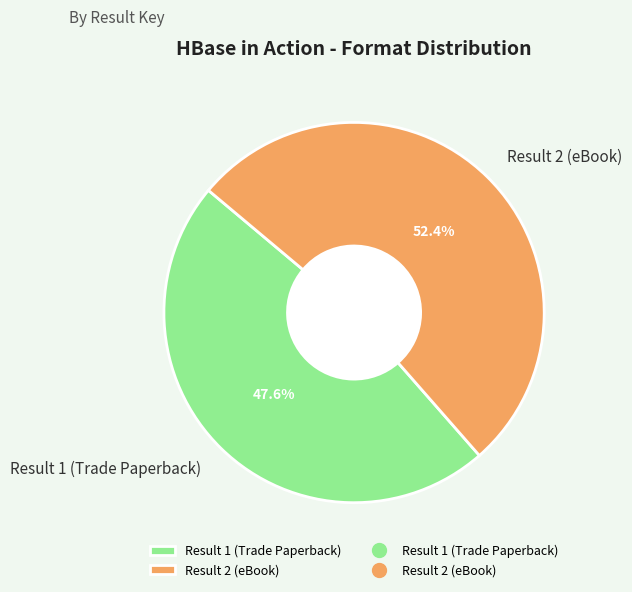

Is it true that Result 1 (Trade Paperback) is 34% of the pie?

False